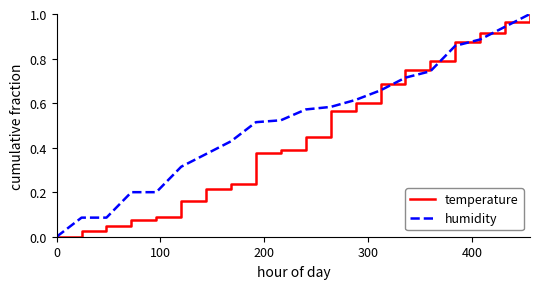

Which series has the largest total across all categories?

humidity